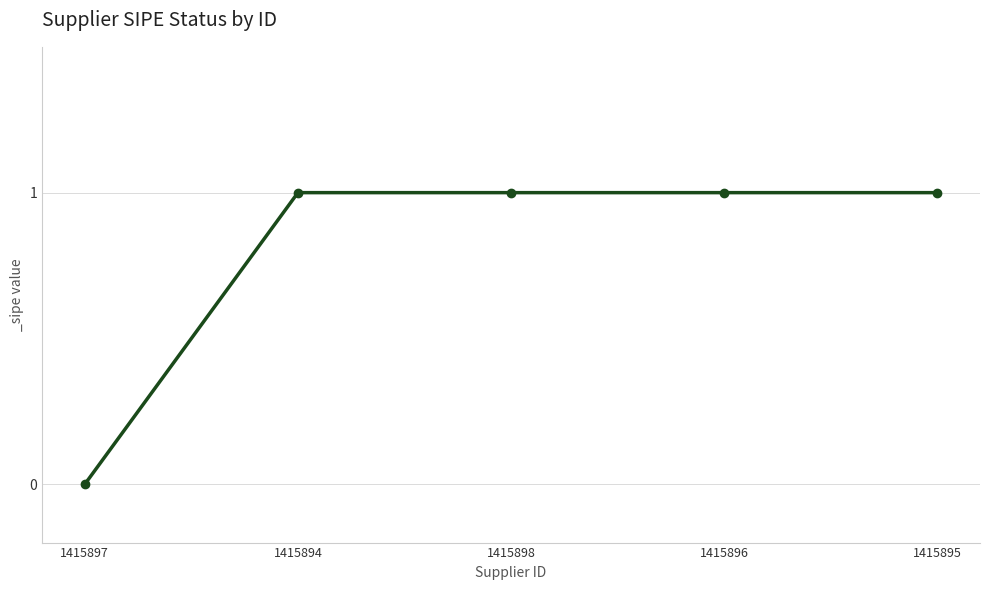

At which label is the value closest to 0?

1415897